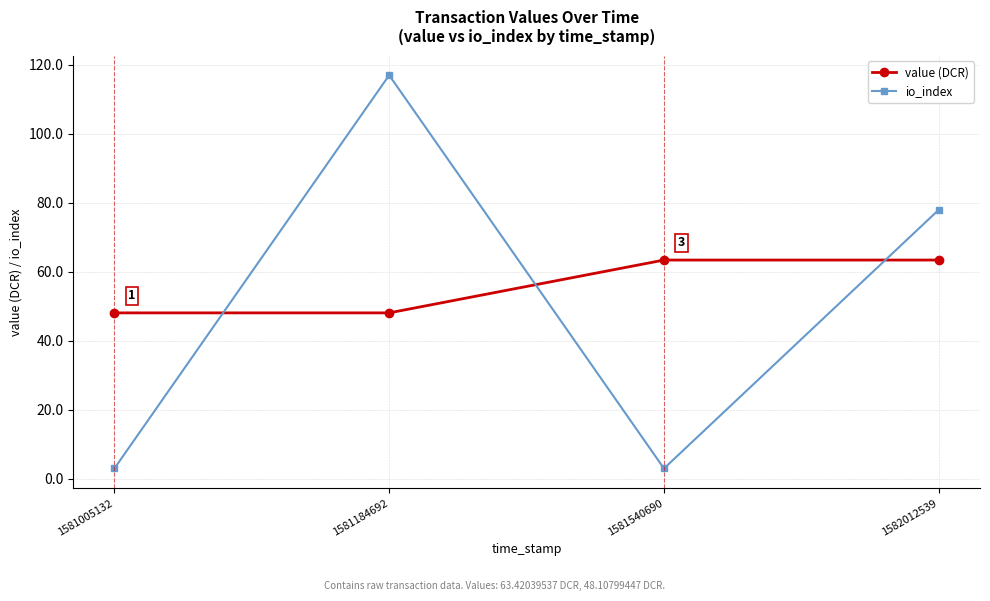

Between 1581184692 and 1582012539, which series saw the biggest shift?

io_index